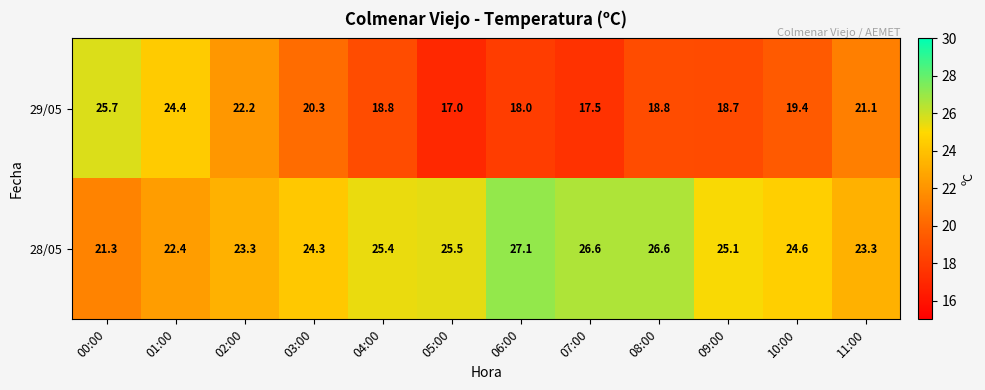

At which category is the sum across all series the highest?

00:00